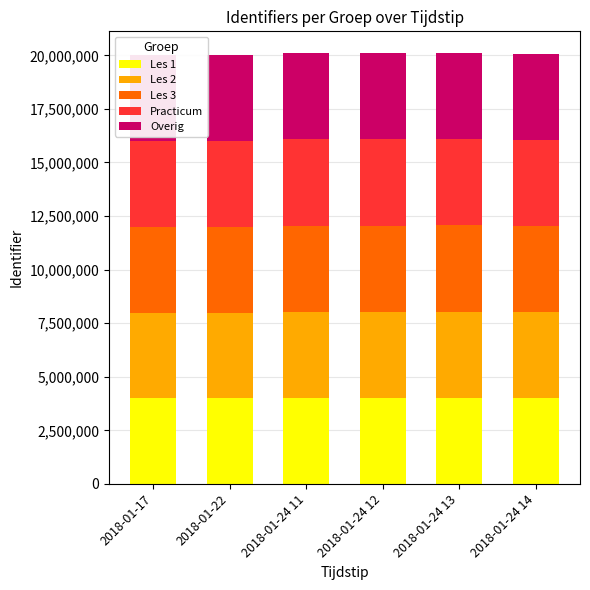

At which label does Les 3 reach its peak?

2018-01-24 13